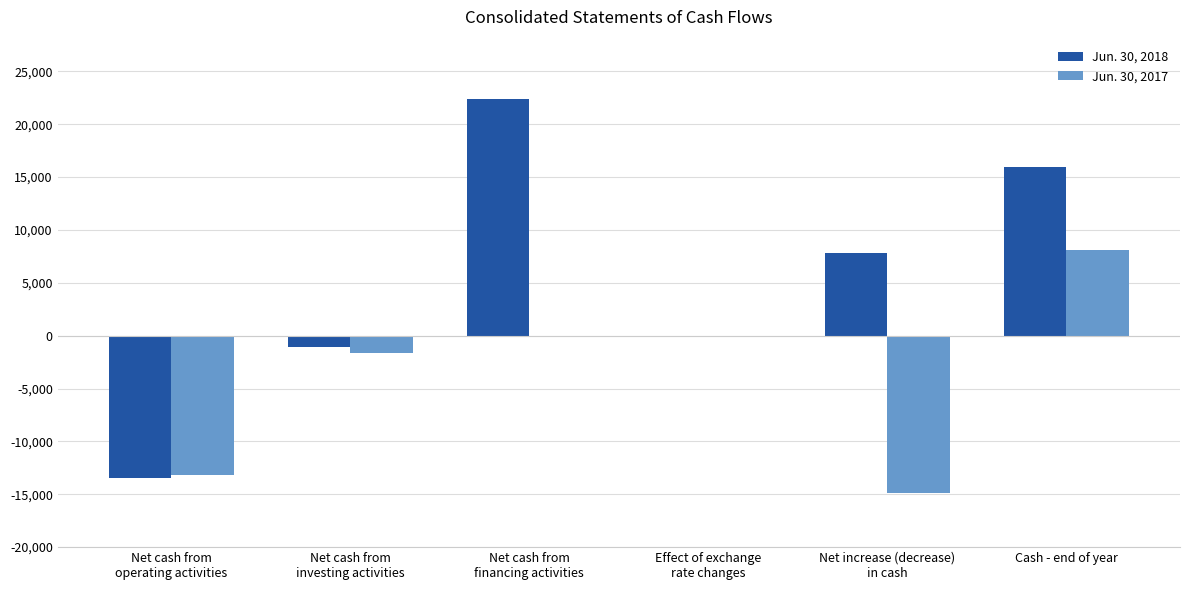

The value of Jun. 30, 2018 at Net cash from
operating activities is -24003. True or false?

False